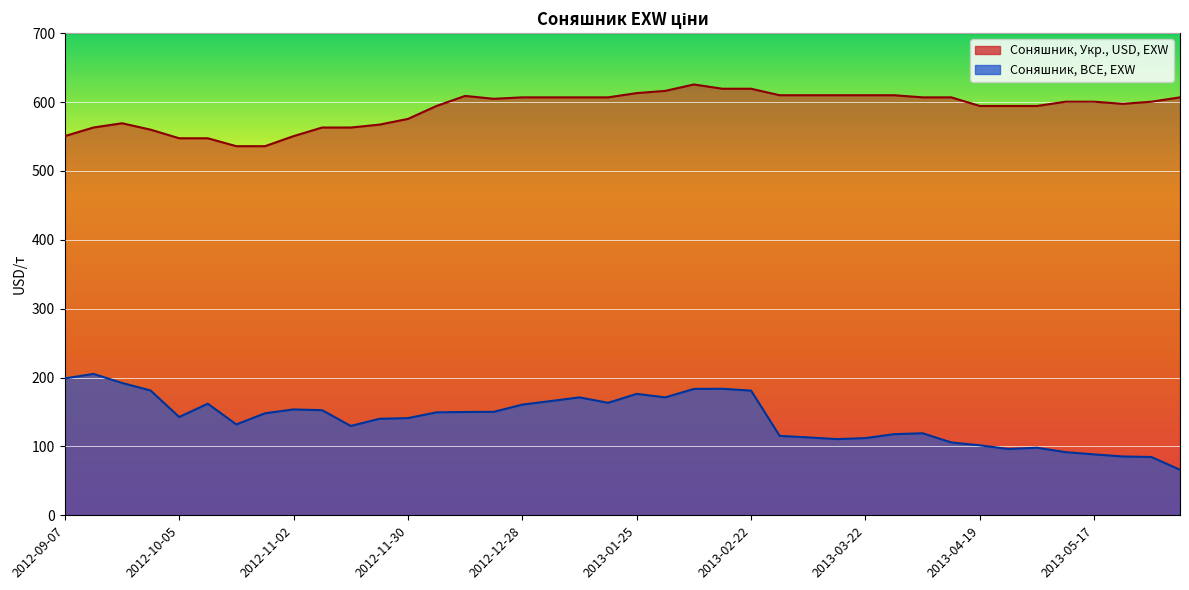

What is the greatest value displayed?

625.5